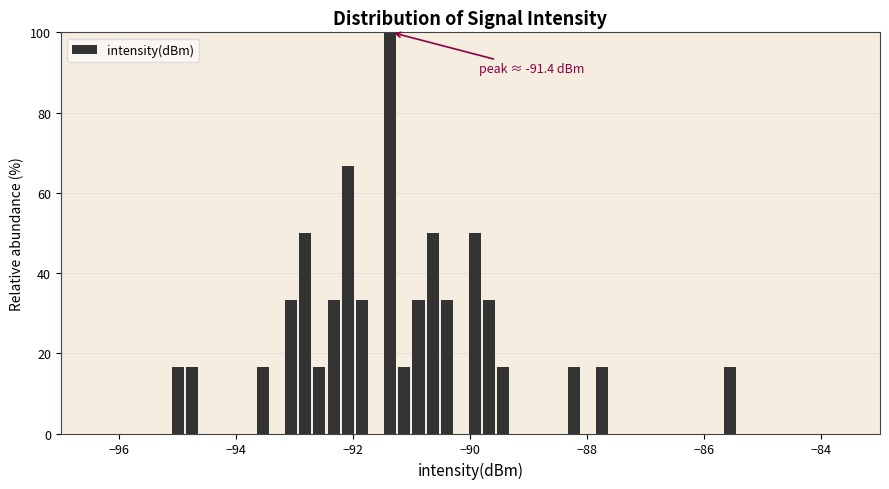

Around what value on the x-axis is the tallest bar? Give the approximate position of its centre, as read against the axis.

-91.4